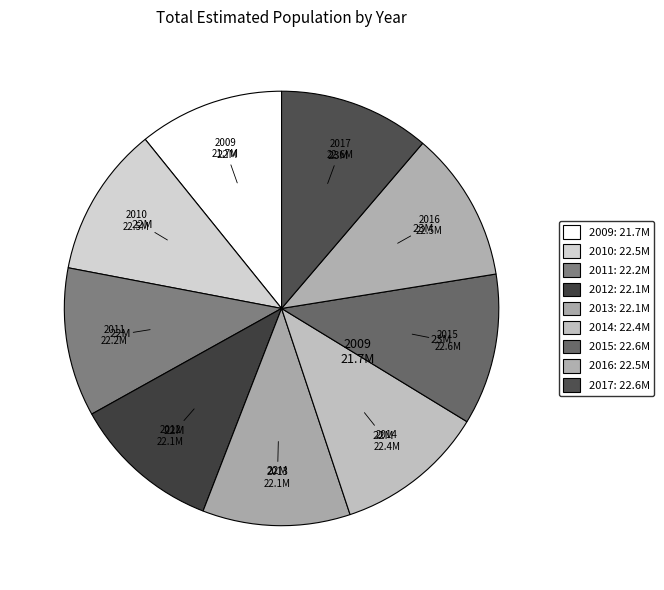

How many segments does this pie chart have?

9